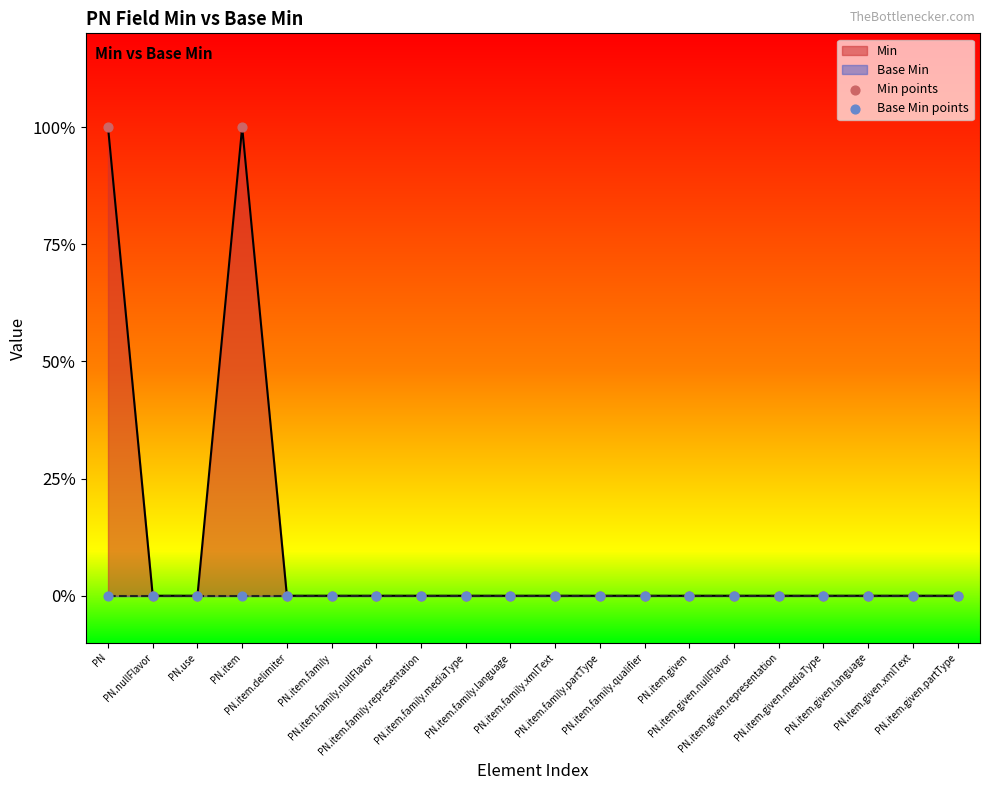

Which series has the largest total across all categories?

Min points